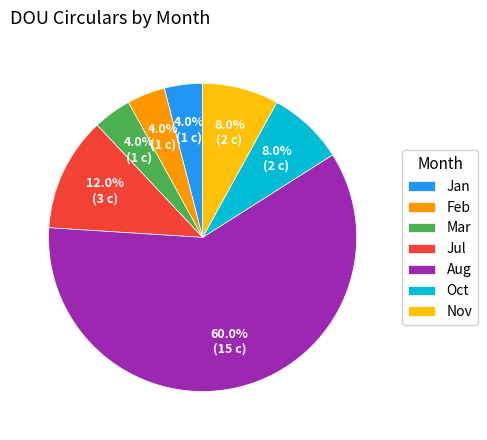

What percentage is the Mar slice, to the nearest percent?

4%